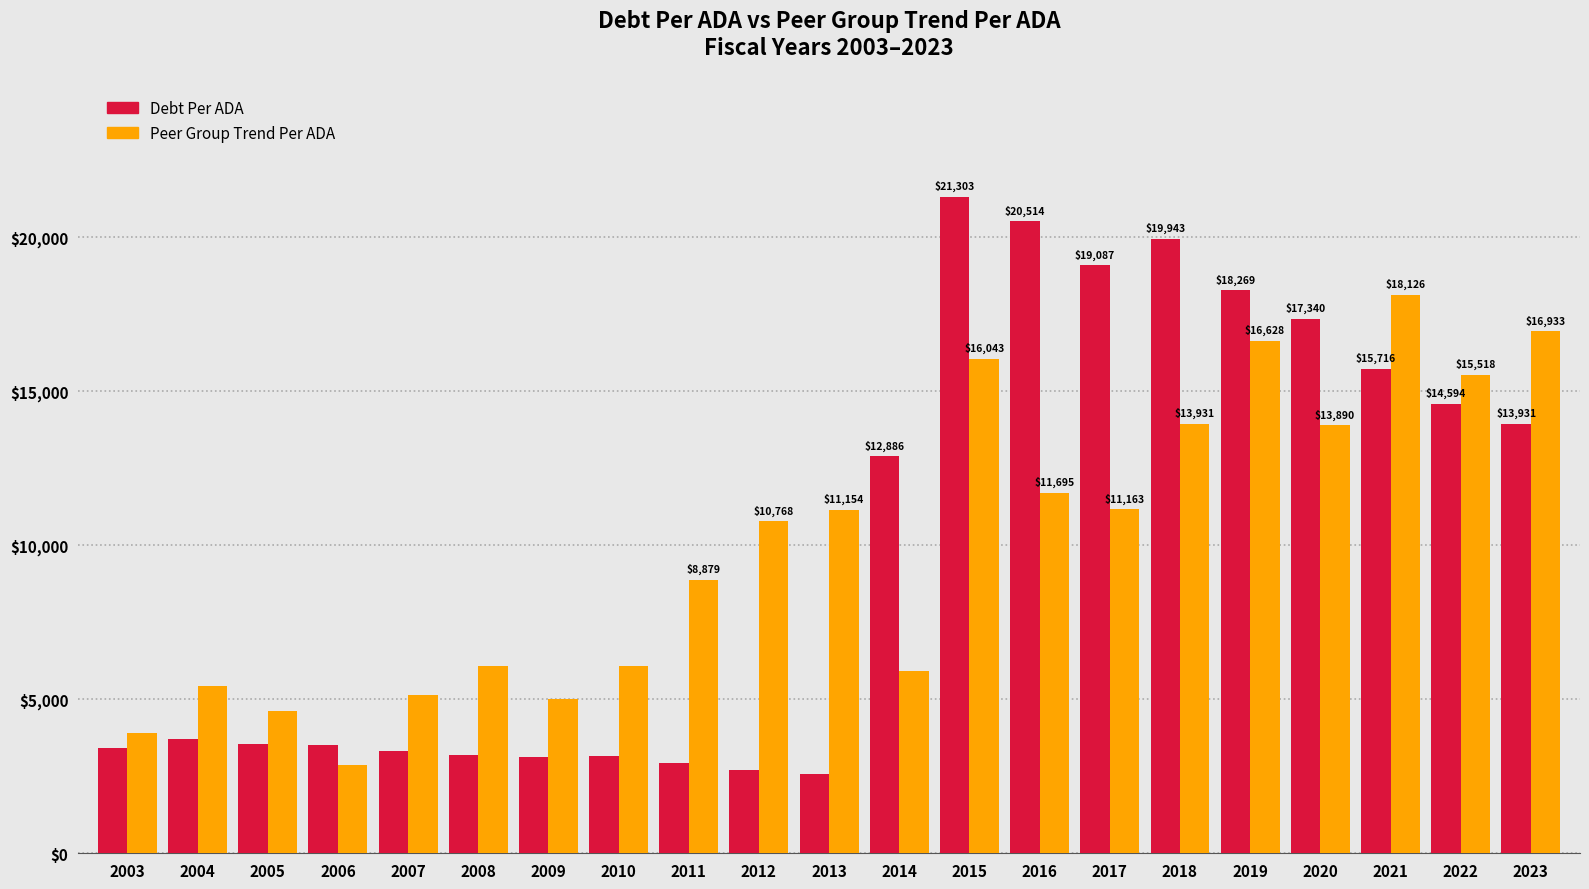

What is the maximum value shown in the chart?

21303.1